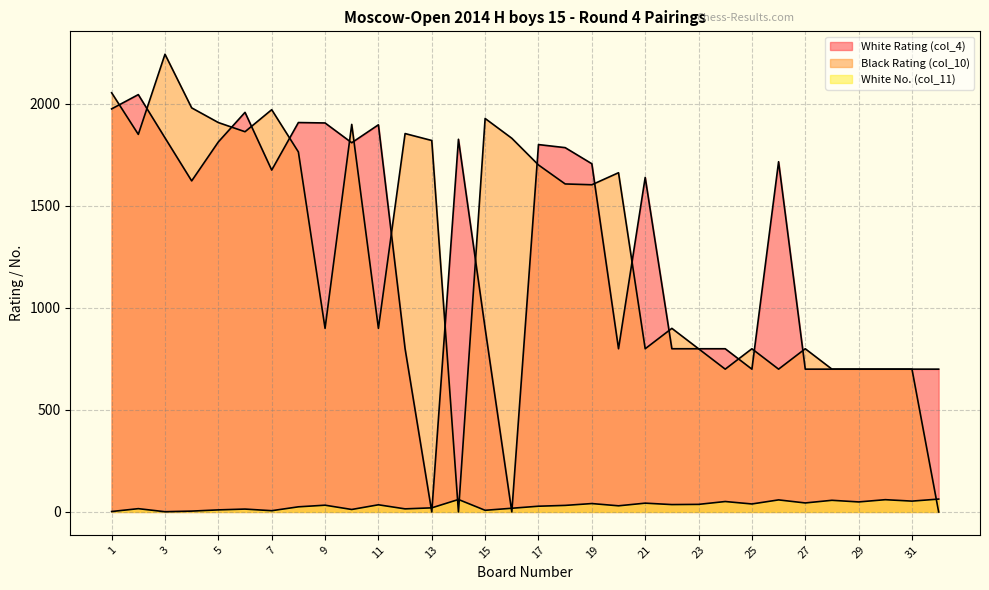

Which has a higher value, 14 or 1?

1